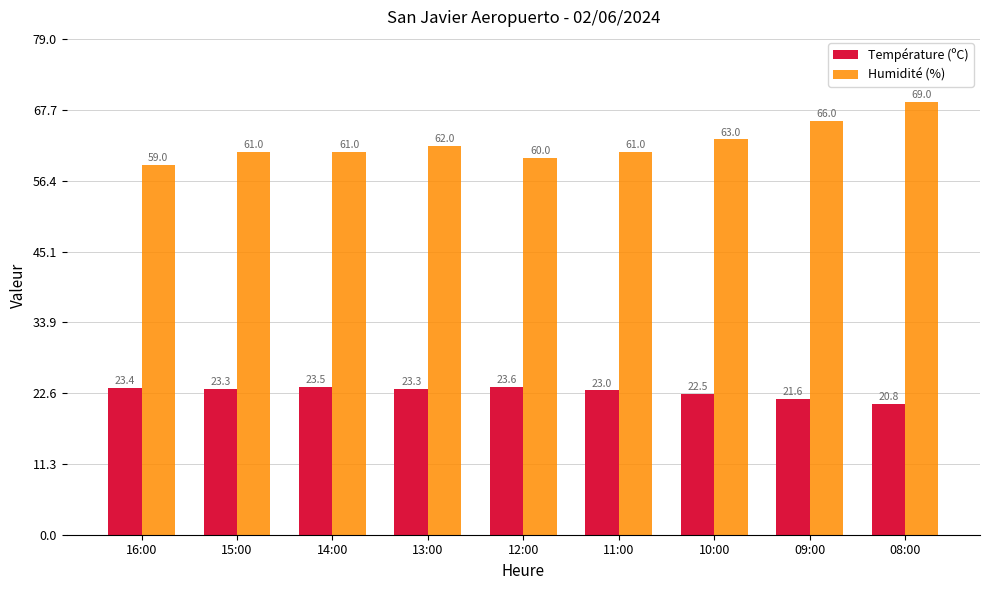

Count the Humidité (%) values in the range 61 to 63.

5